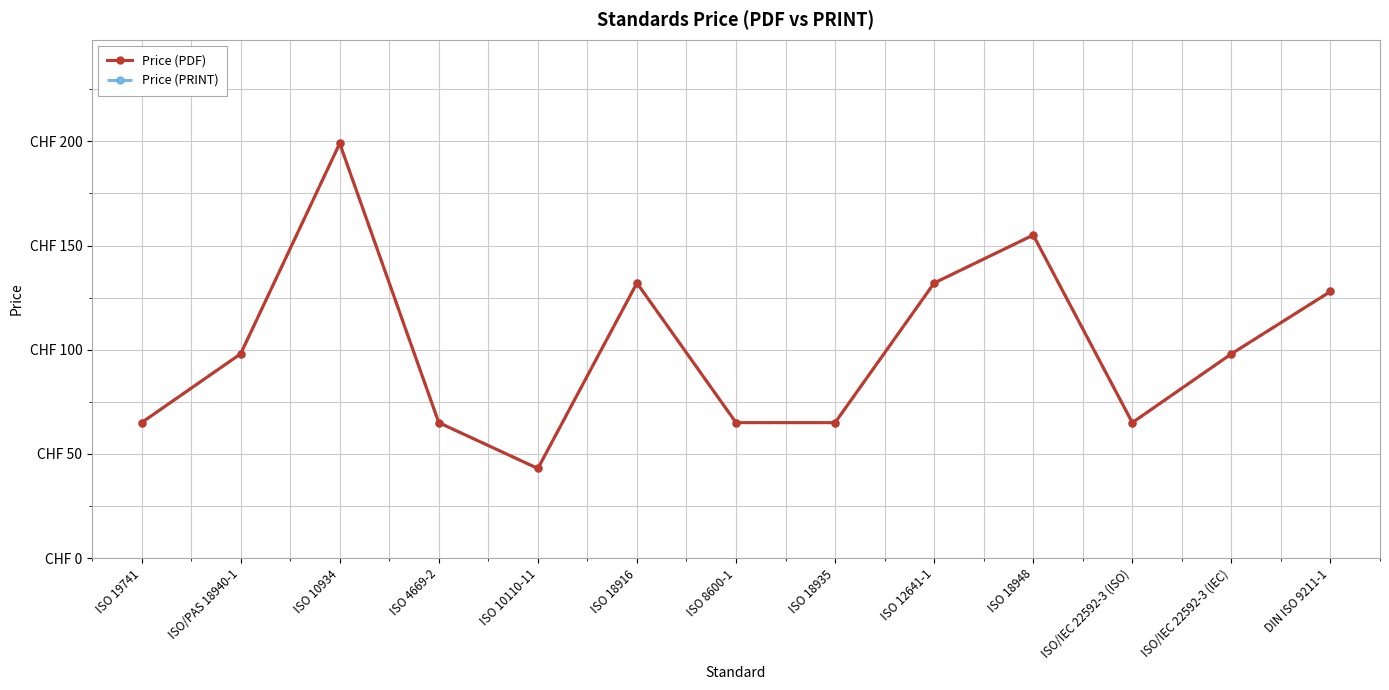

Reading right to left, list all the values displayed in this chart.

Price (PDF): 127.9	98.0	65.0	155.0	132.0	65.0	65.0	132.0	43.0	65.0	199.0	98.0	65.0
Price (PRINT): 127.9	98.0	65.0	155.0	132.0	65.0	65.0	132.0	43.0	65.0	199.0	98.0	65.0